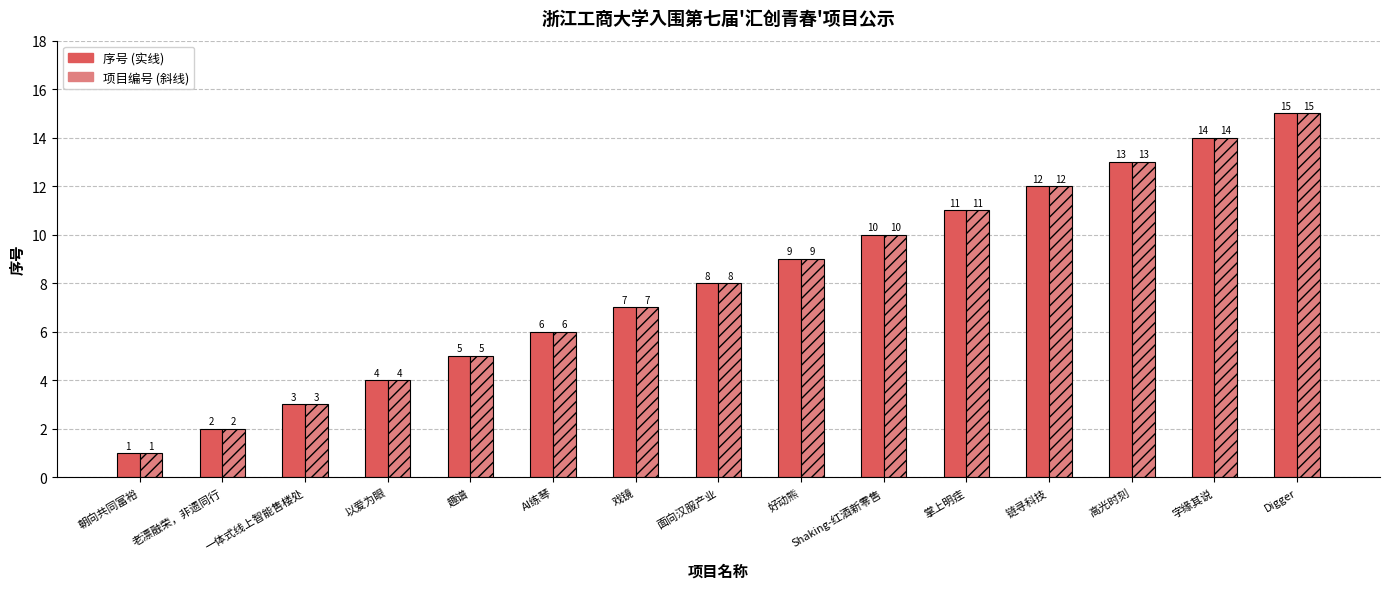

What is the total value across all series at 面向汉服产业?

16